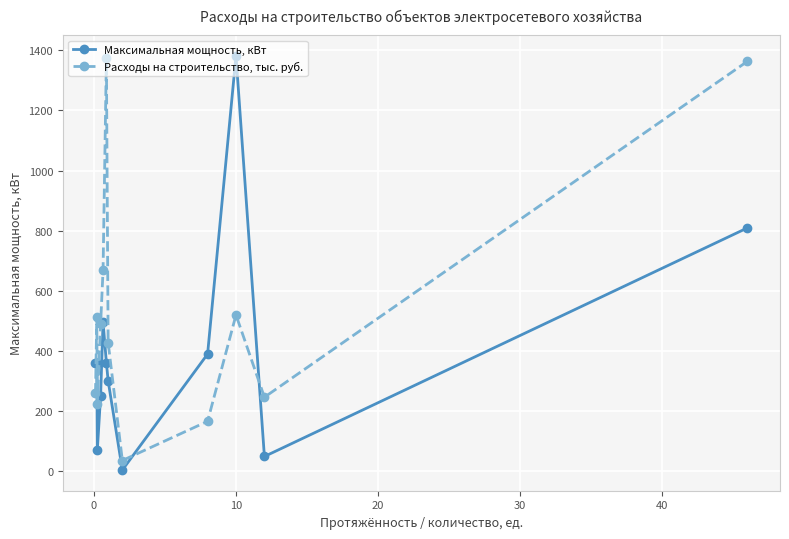

What is the difference between the second highest and minimum values in the Расходы на строительство, тыс. руб. series?

1328.9